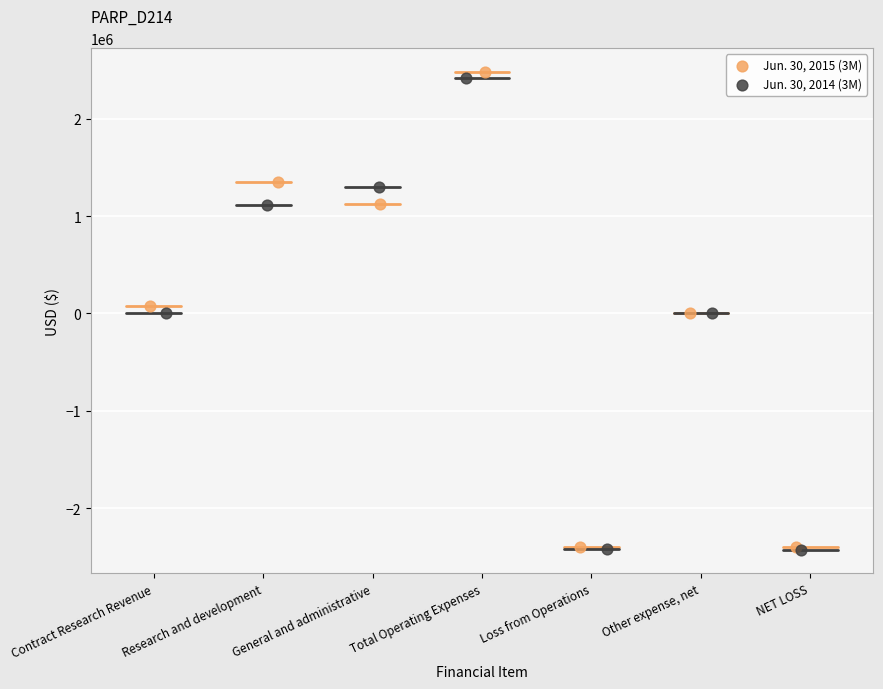

Which series has the largest Y range (max minus min)?

Jun. 30, 2015 (3M)